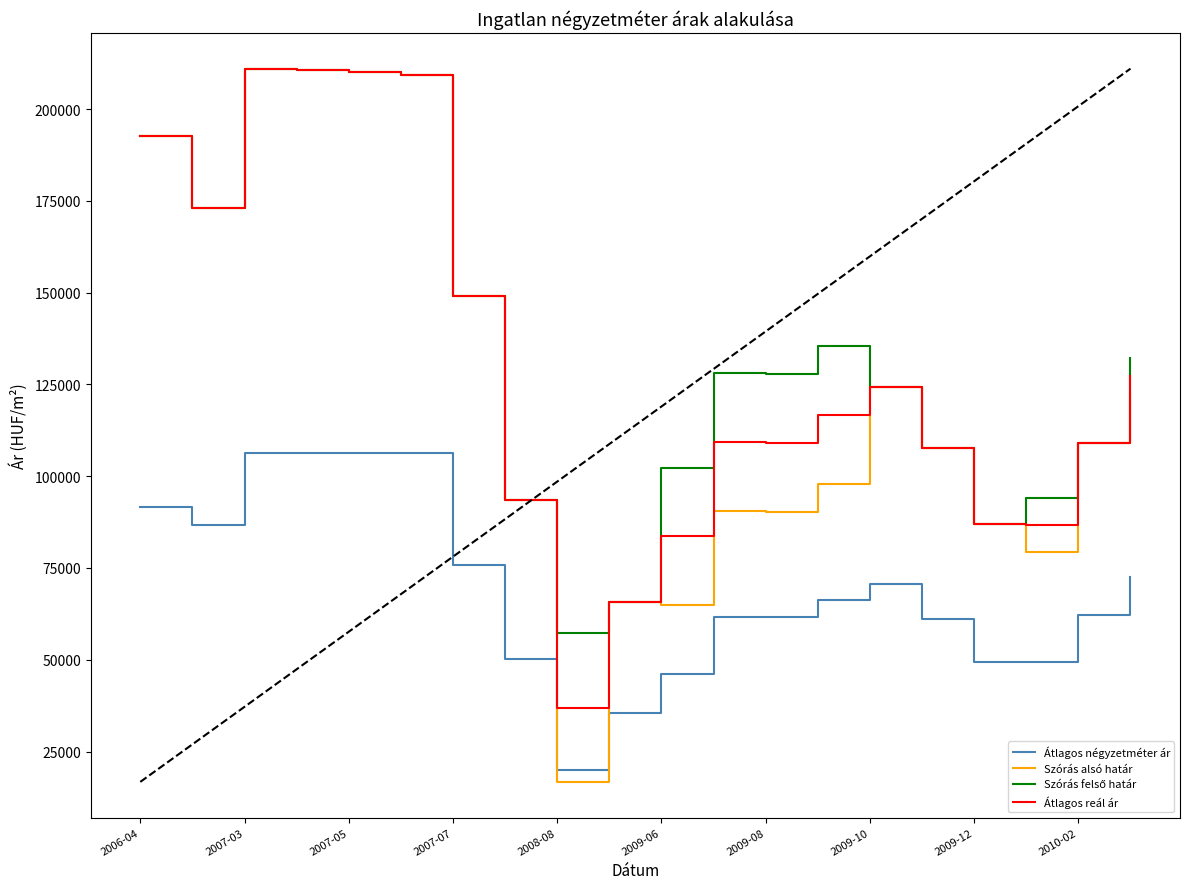

True or false: Átlagos reál ár and Átlagos négyzetméter ár intersect in this chart.

False